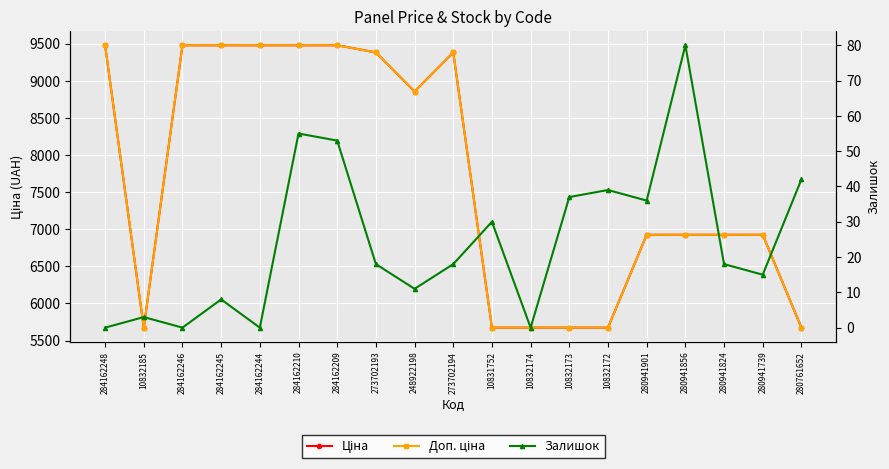

What is the difference between the maximum and minimum values in the Доп. ціна series?

3806.2